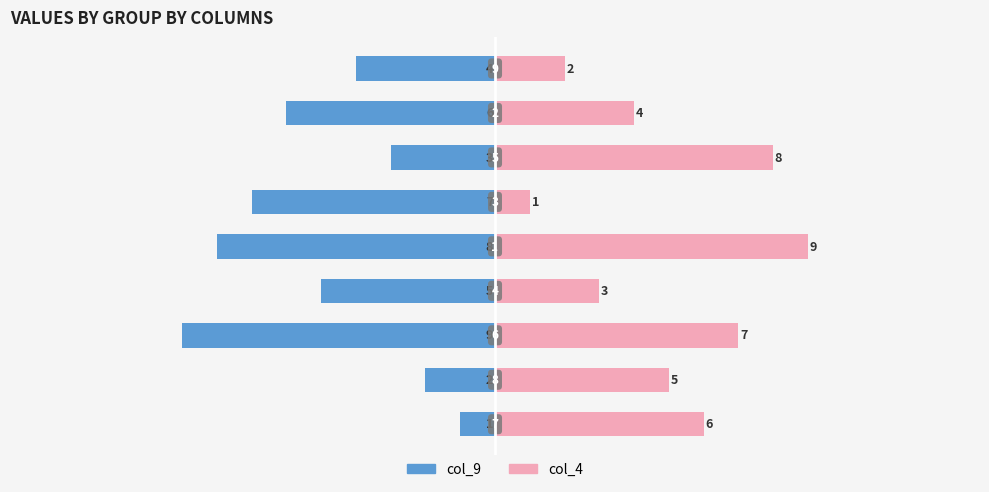

What is the value of the col_9 bar at the 3rd from the left?

-9